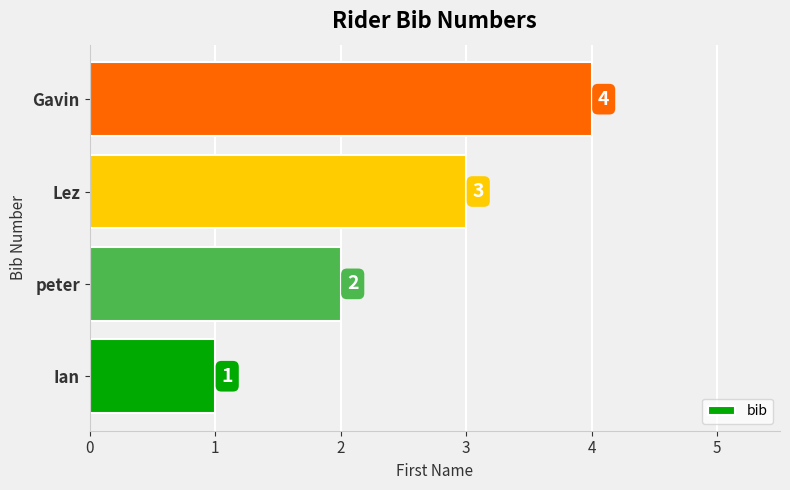

What is the greatest value displayed?

4